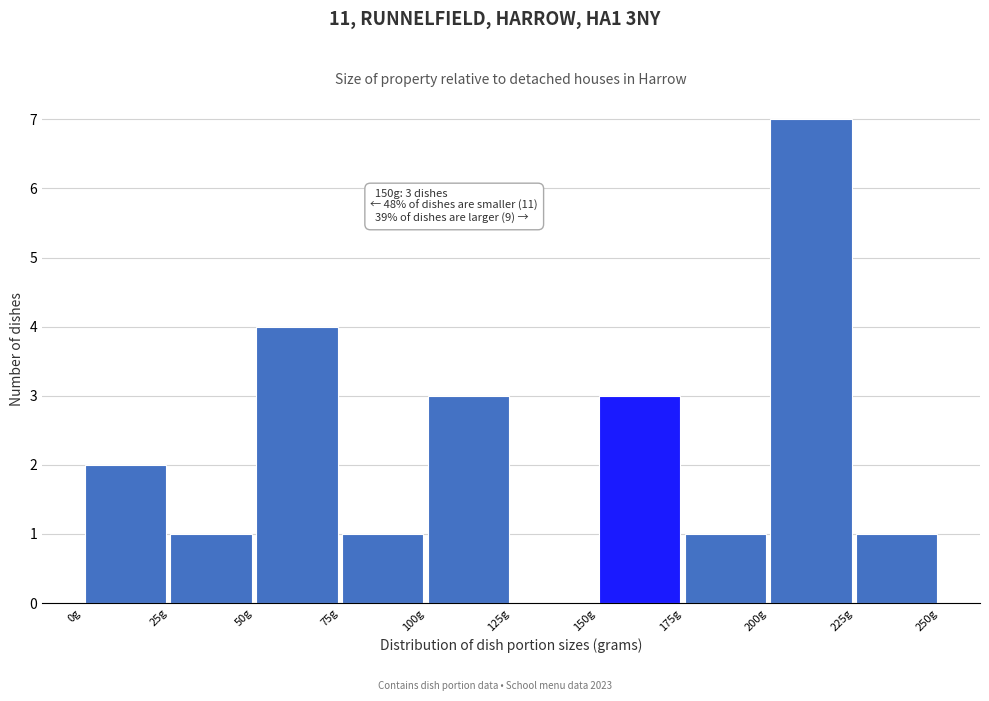

Over which range of the x-axis is the bar tallest?

200 to 225